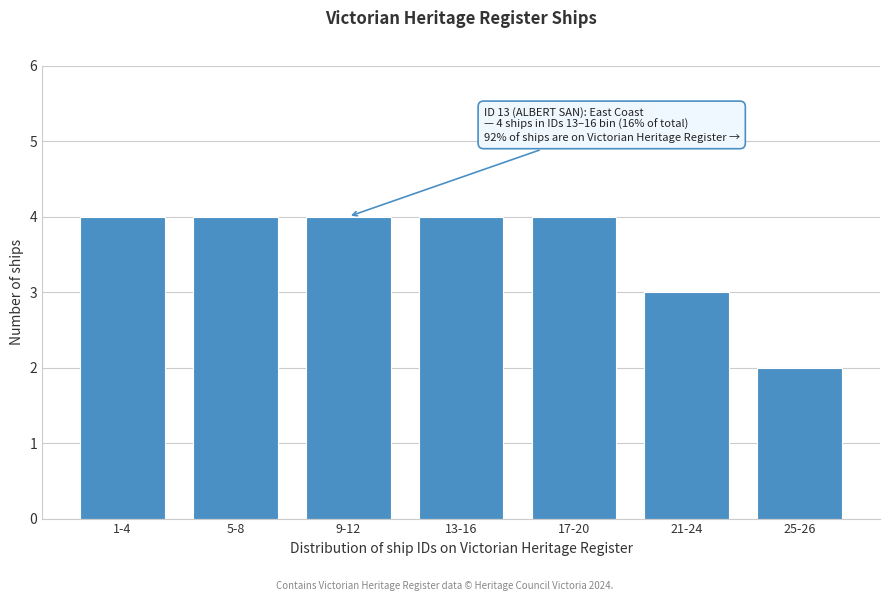

Reading left to right, what are all the values shown in this chart?

1-4=4	5-8=4	9-12=4	13-16=4	17-20=4	21-24=3	25-26=2